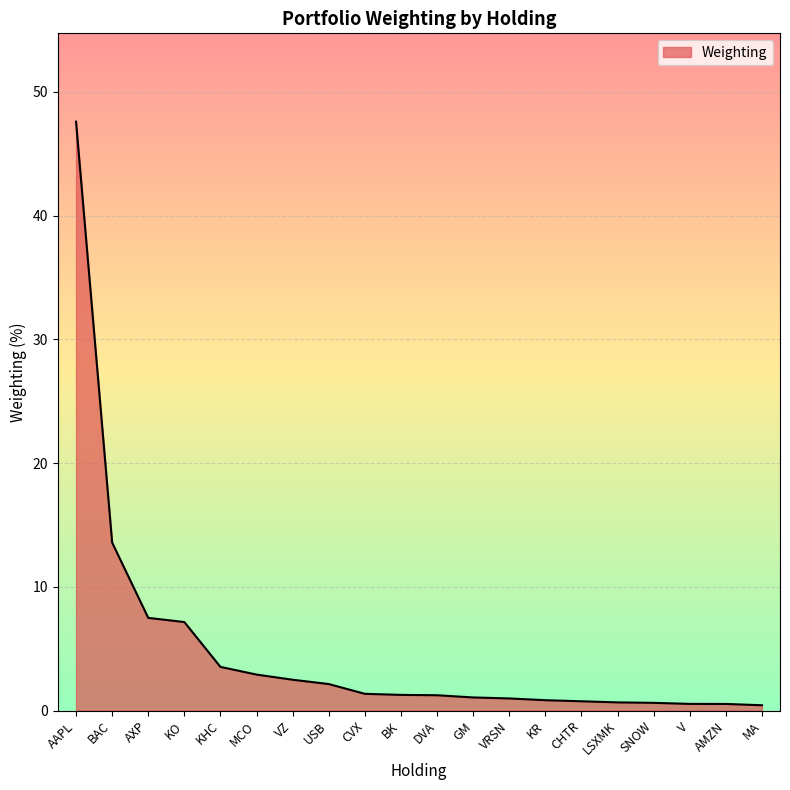

True or false: the data shows 47.6 at AAPL.

True